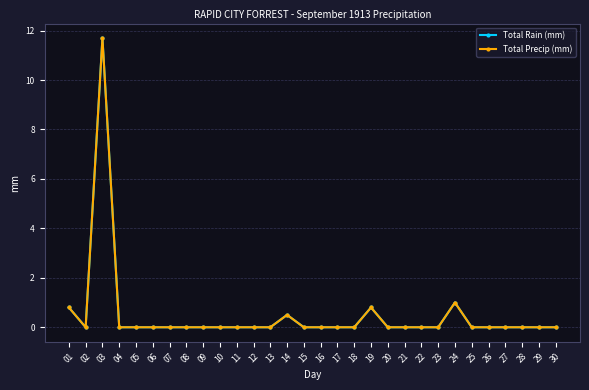

At 17, list the series in order from largest to smallest.

Total Rain (mm), Total Precip (mm)